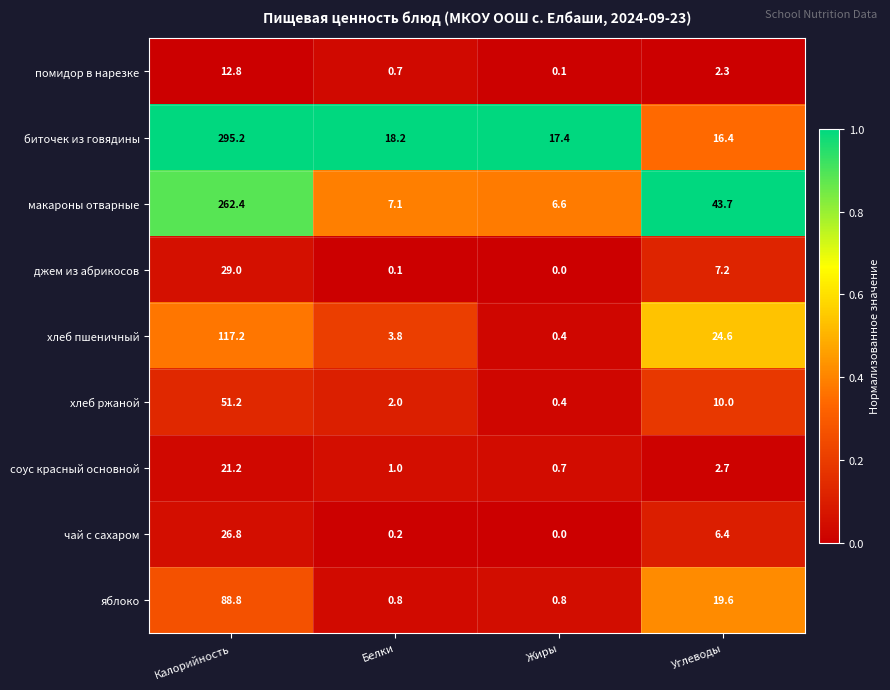

Which category has the highest value across all series?

Калорийность